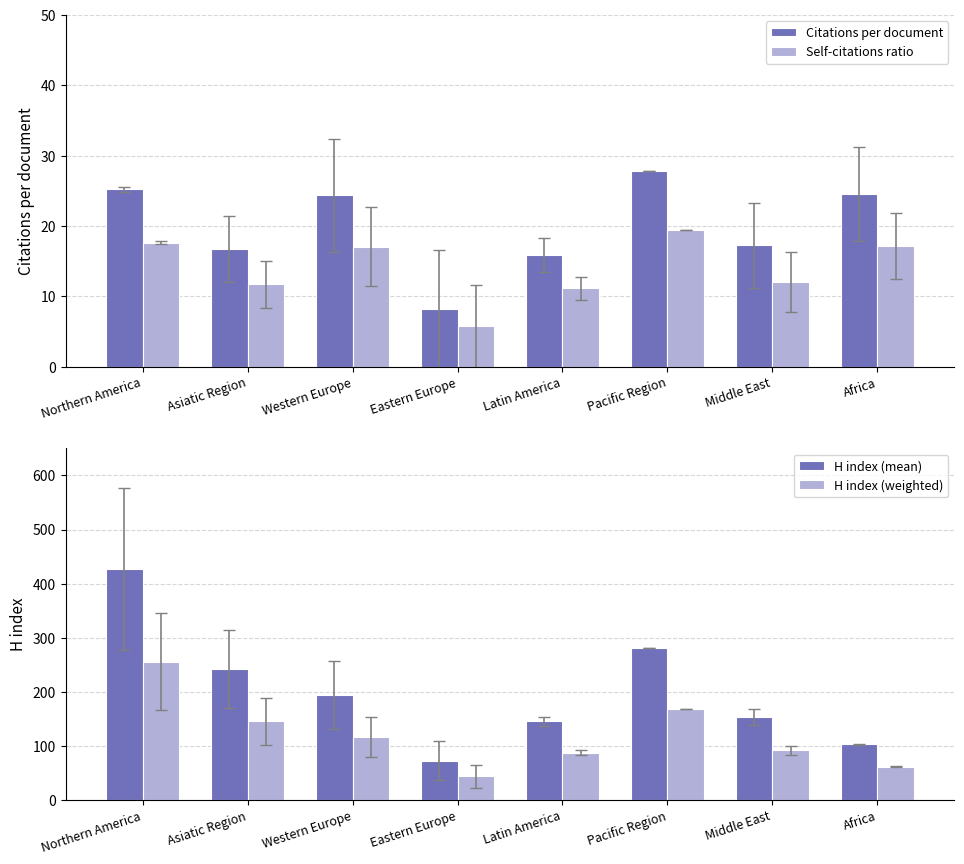

Reading left to right, list all the values displayed in this chart.

Citations per document: 25.2	16.7	24.4	8.2	15.9	27.9	17.2	24.6
Self-citations ratio: 17.6	11.7	17.1	5.7	11.1	19.5	12.1	17.2
H index (mean): 426.5	242.1	194.3	72.2	145.5	281.0	153.0	103.0
H index (weighted): 255.9	145.3	116.6	43.4	87.3	168.6	91.8	61.8